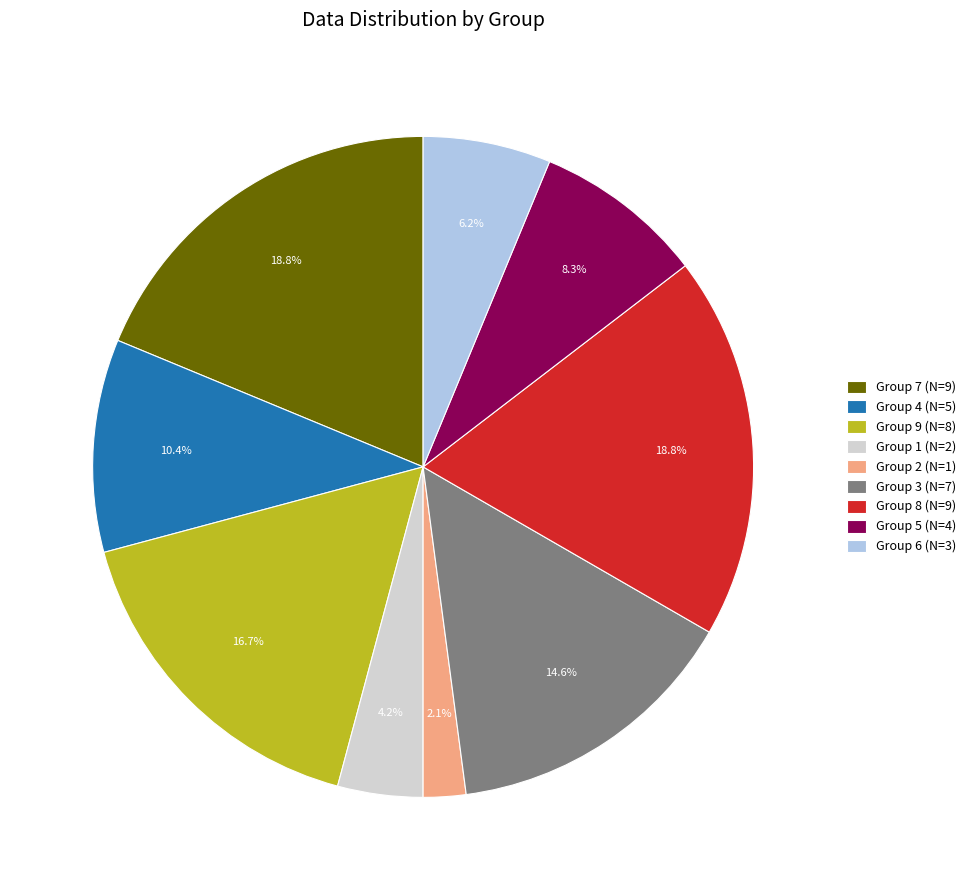

Is Group 7 (N=9) the majority of the pie?

No